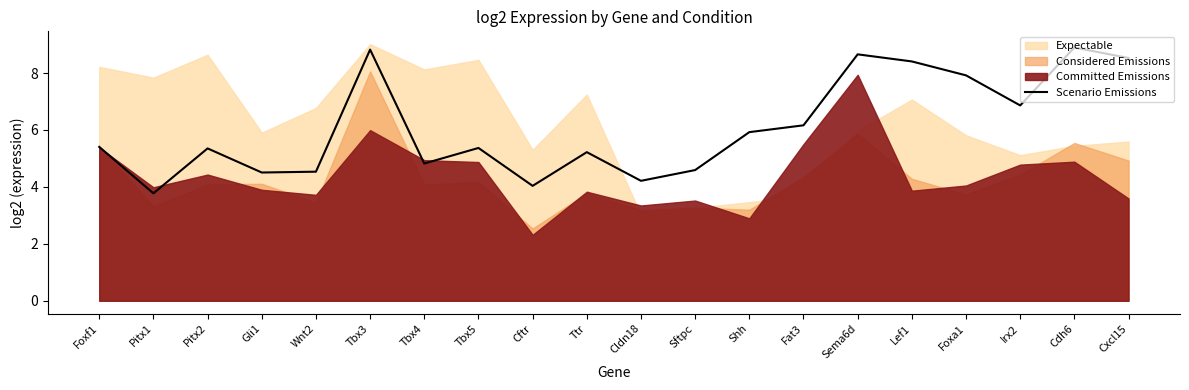

Is it true that the value at Pitx2 is 8.8?

False